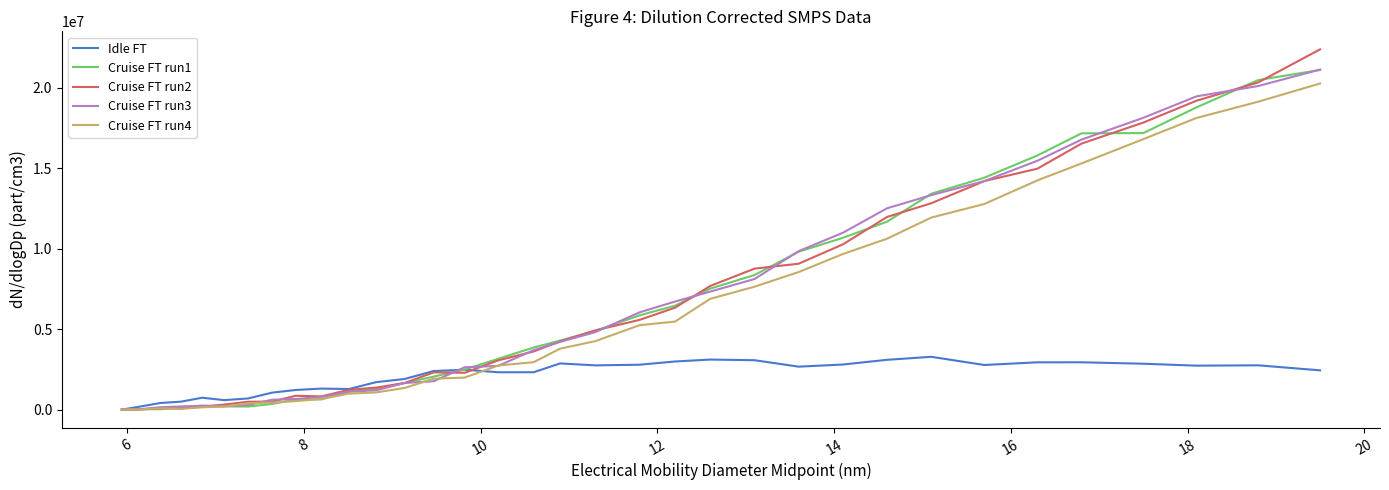

How many series are shown in this chart?

5